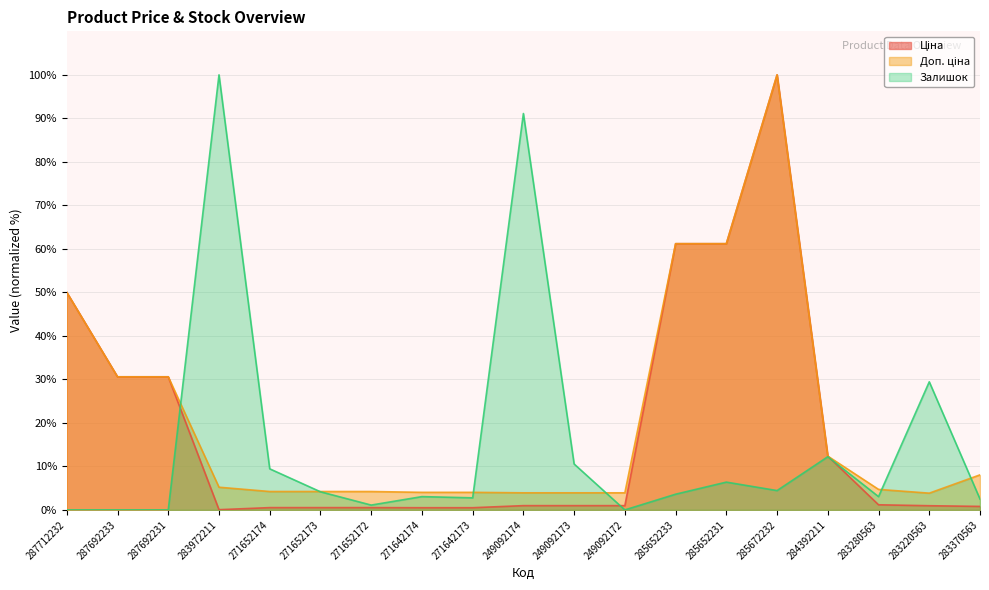

What is the difference between the Ціна values at 285672232 and 283972211?

99.9